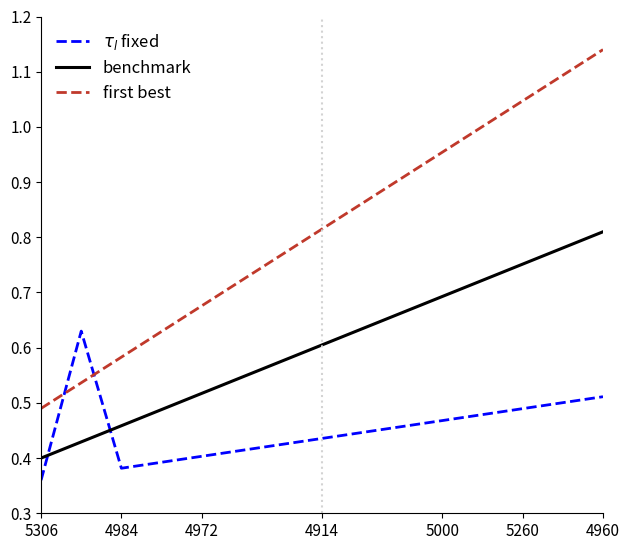

Which series has the largest total across all categories?

first best